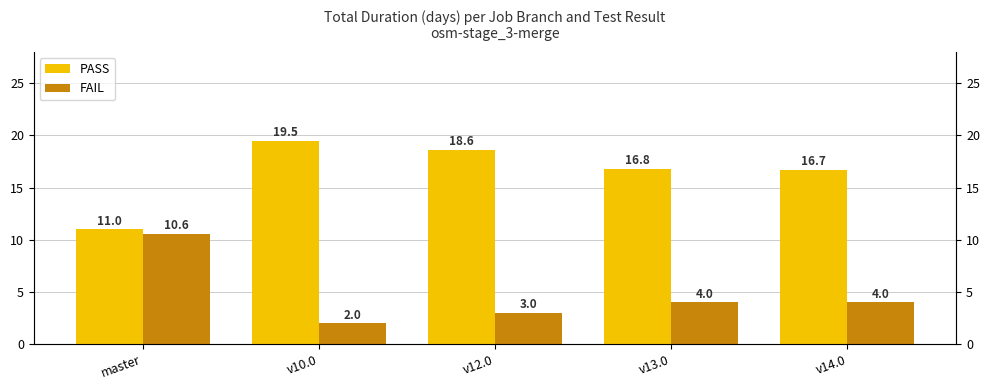

What is the average value of the FAIL series?

4.7